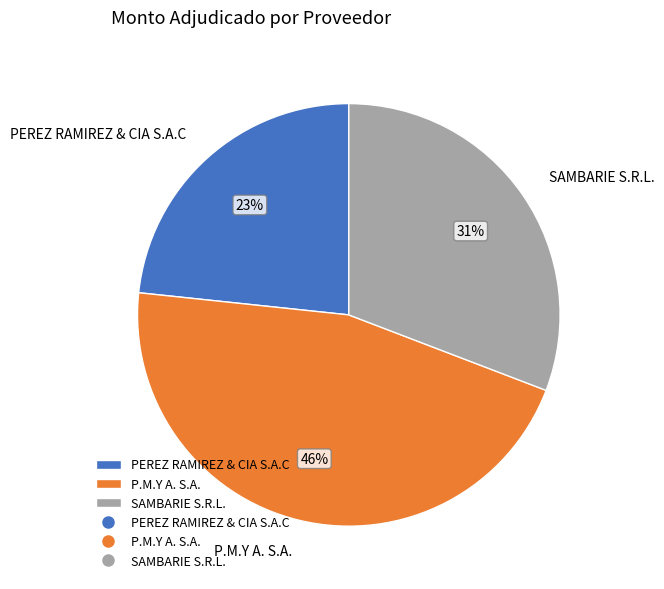

To the nearest percent, what is the average slice percentage?

33%